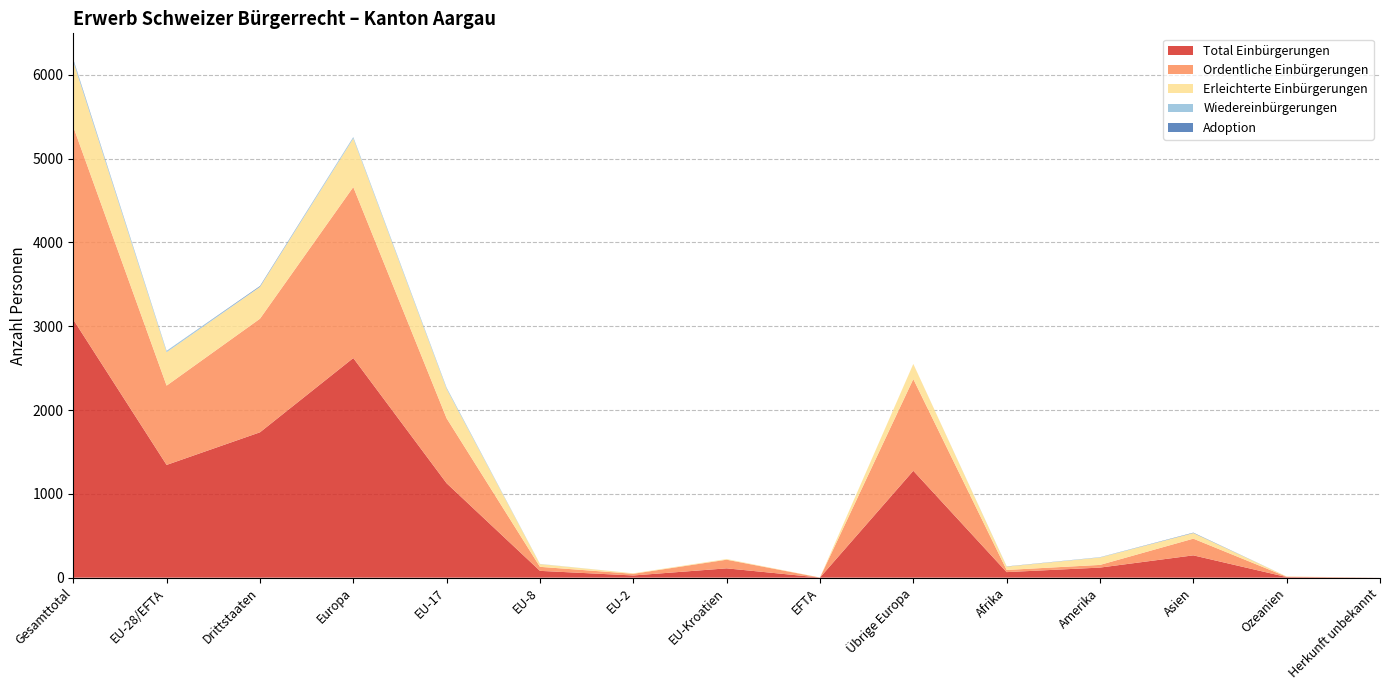

Reading left to right, what are all the values shown in this chart?

Total Einbürgerungen: Gesamttotal=3079	EU-28/EFTA=1345	Drittstaaten=1734	Europa=2620	EU-17=1126	EU-8=81	EU-2=26	EU-Kroatien=111	EFTA=1	Übrige Europa=1275	Afrika=66	Amerika=120	Asien=266	Ozeanien=7	Herkunft unbekannt=0
Ordentliche Einbürgerungen: Gesamttotal=2301	EU-28/EFTA=946	Drittstaaten=1355	Europa=2040	EU-17=775	EU-8=48	EU-2=20	EU-Kroatien=103	EFTA=0	Übrige Europa=1094	Afrika=26	Amerika=32	Asien=199	Ozeanien=4	Herkunft unbekannt=0
Erleichterte Einbürgerungen: Gesamttotal=778	EU-28/EFTA=399	Drittstaaten=379	Europa=580	EU-17=351	EU-8=33	EU-2=6	EU-Kroatien=8	EFTA=1	Übrige Europa=181	Afrika=40	Amerika=88	Asien=67	Ozeanien=3	Herkunft unbekannt=0
Wiedereinbürgerungen: Gesamttotal=19	EU-28/EFTA=15	Drittstaaten=4	Europa=15	EU-17=13	EU-8=2	EU-2=0	EU-Kroatien=0	EFTA=0	Übrige Europa=0	Afrika=0	Amerika=3	Asien=1	Ozeanien=0	Herkunft unbekannt=0
Adoption: Gesamttotal=8	EU-28/EFTA=1	Drittstaaten=7	Europa=1	EU-17=1	EU-8=0	EU-2=0	EU-Kroatien=0	EFTA=0	Übrige Europa=0	Afrika=2	Amerika=1	Asien=4	Ozeanien=0	Herkunft unbekannt=0